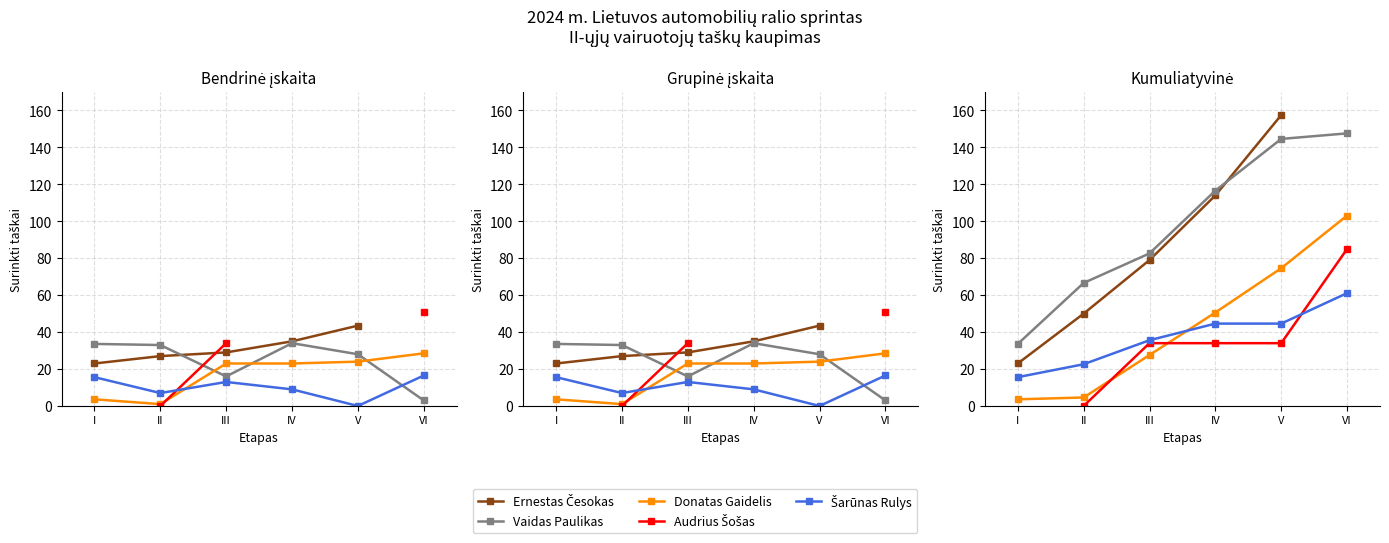

True or false: Audrius Šošas and Ernestas Česokas intersect in this chart.

False